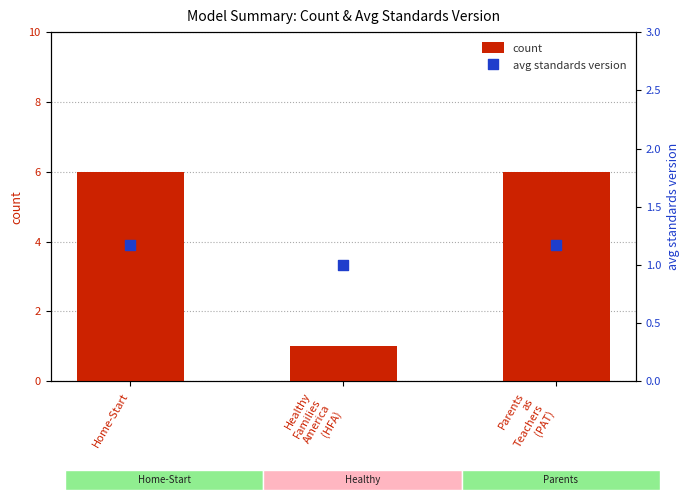

At which category is the sum across all series the highest?

Home-Start